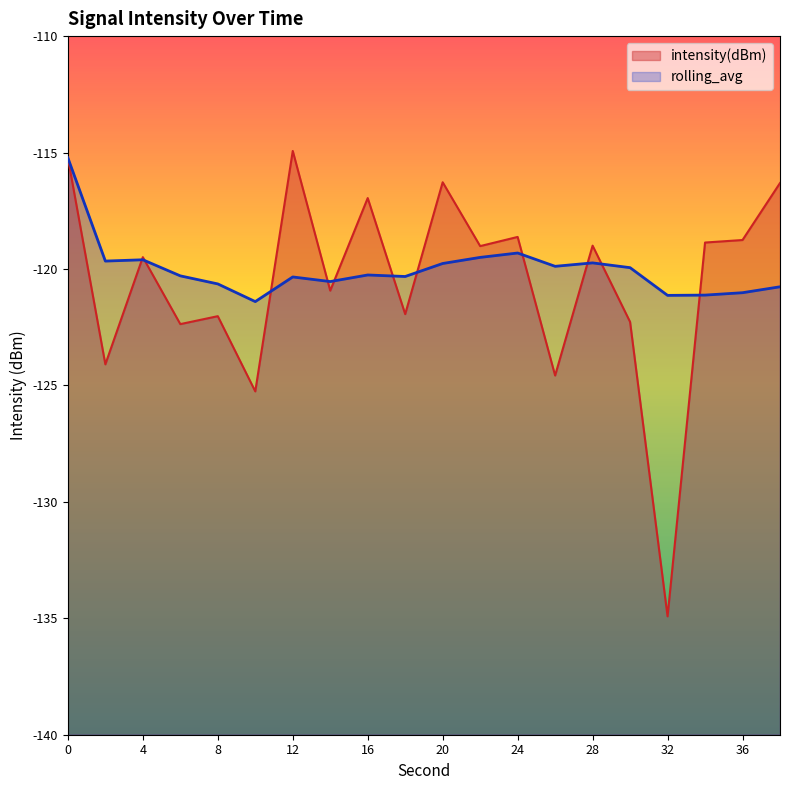

What is the value of the rolling_avg point at the 11th from the left?

-119.8